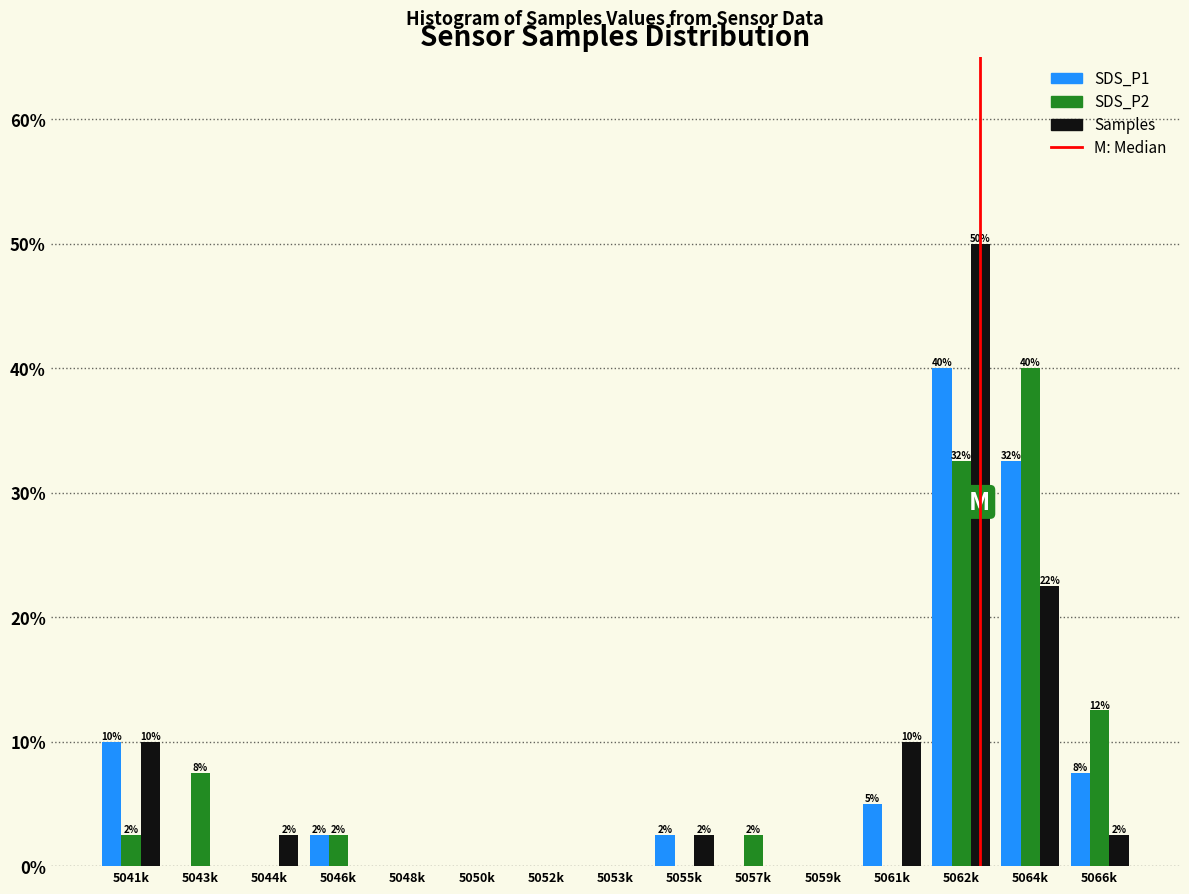

Is the value of Samples at 5062k greater than the value of SDS_P1 at 5050k?

Yes